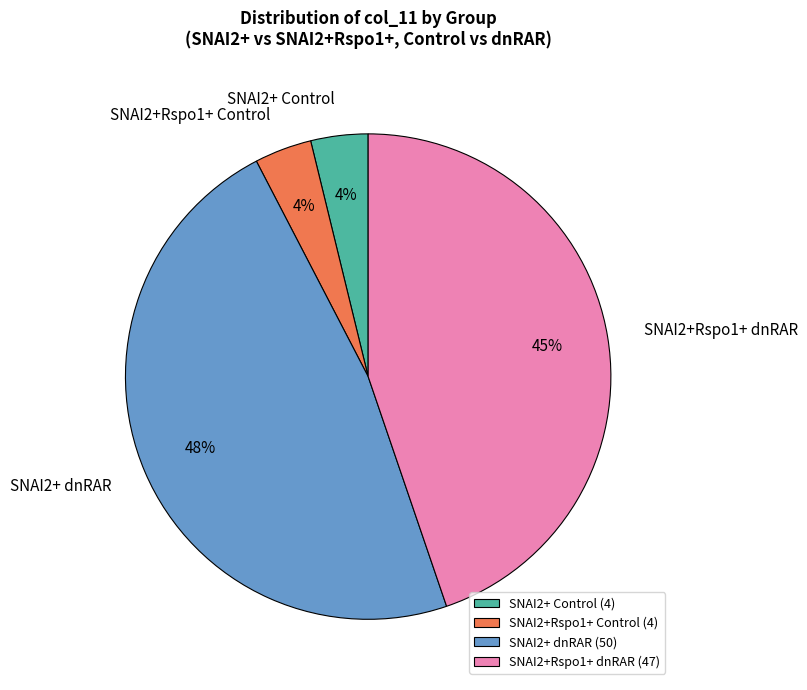

Is the sum of SNAI2+Rspo1+ dnRAR and SNAI2+ dnRAR greater than half?

Yes